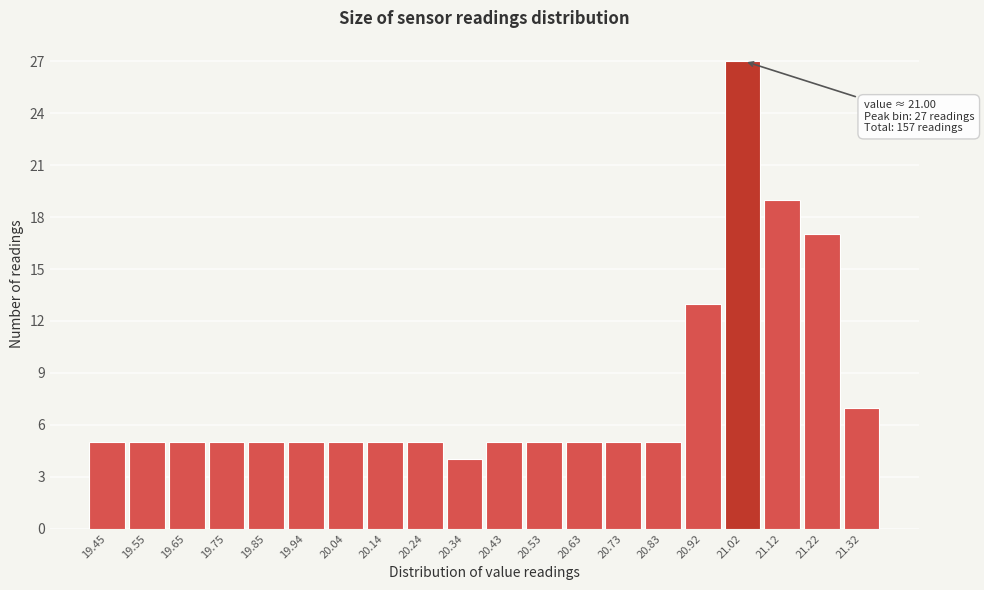

Which range on the x-axis has the tallest bar?

20.978 to 21.076